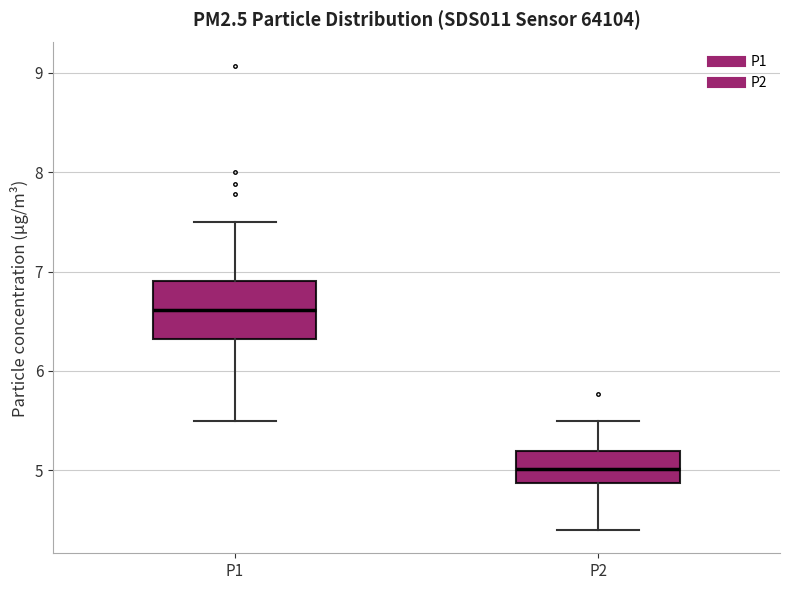

Which box is the tallest, from its lower edge to its upper edge?

P1